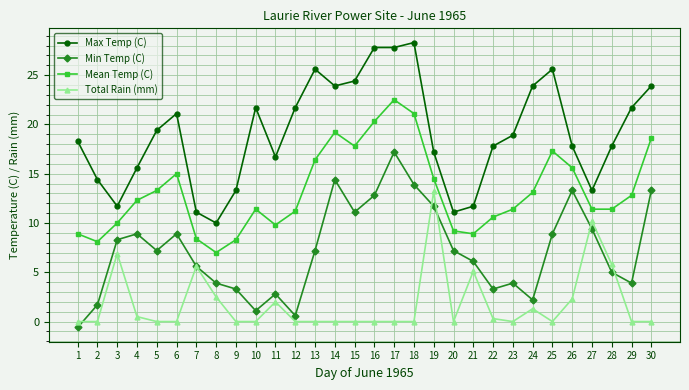

How many interior local peaks does the Mean Temp (C) series have?

5